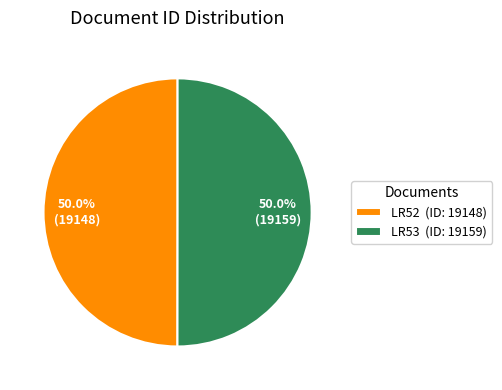

How many slices are in this pie chart?

2